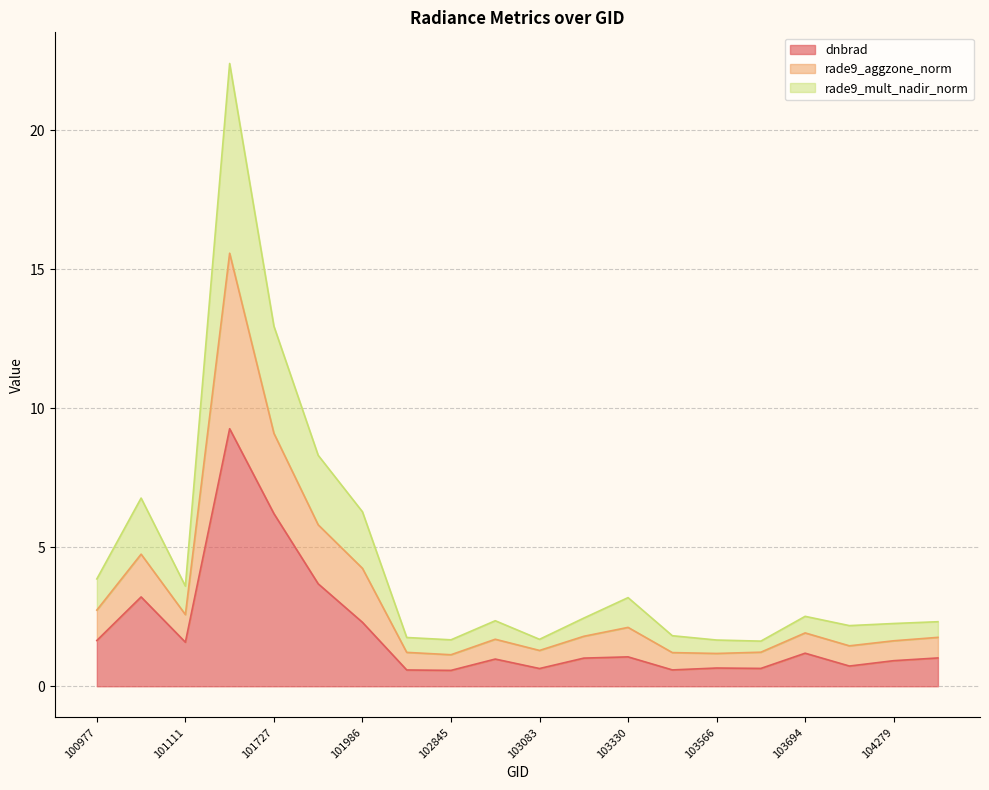

What is the approximate value of dnbrad at 101986?

2.3